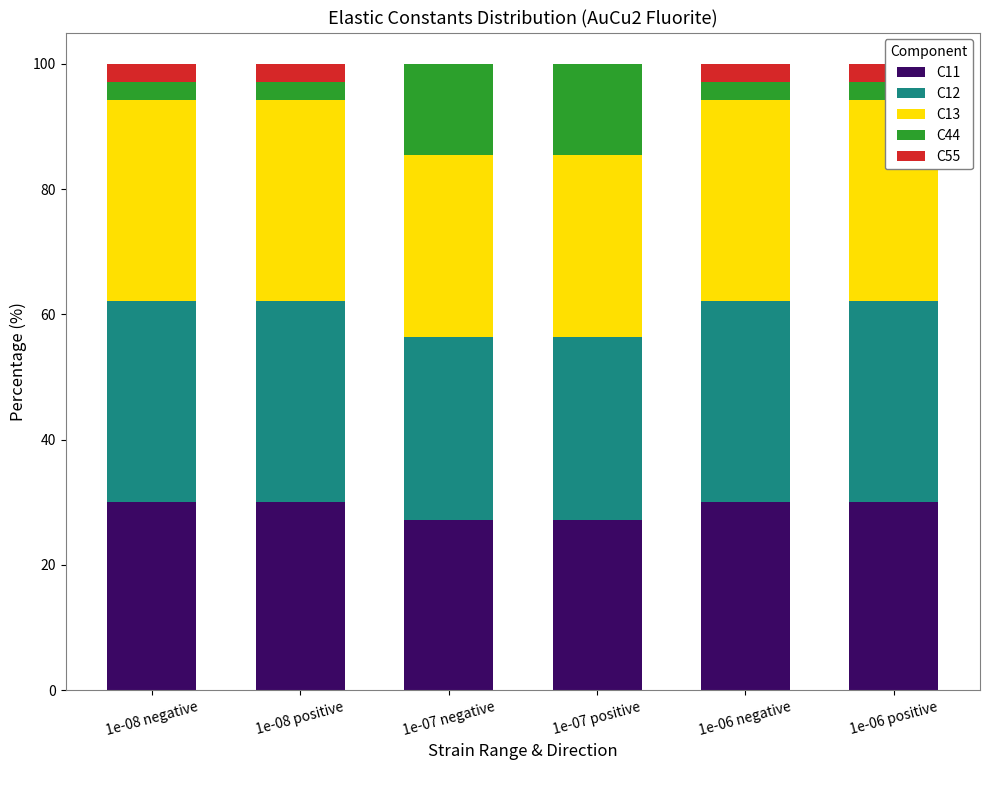

What is the total value across all series at 1e-06 negative?

100.0